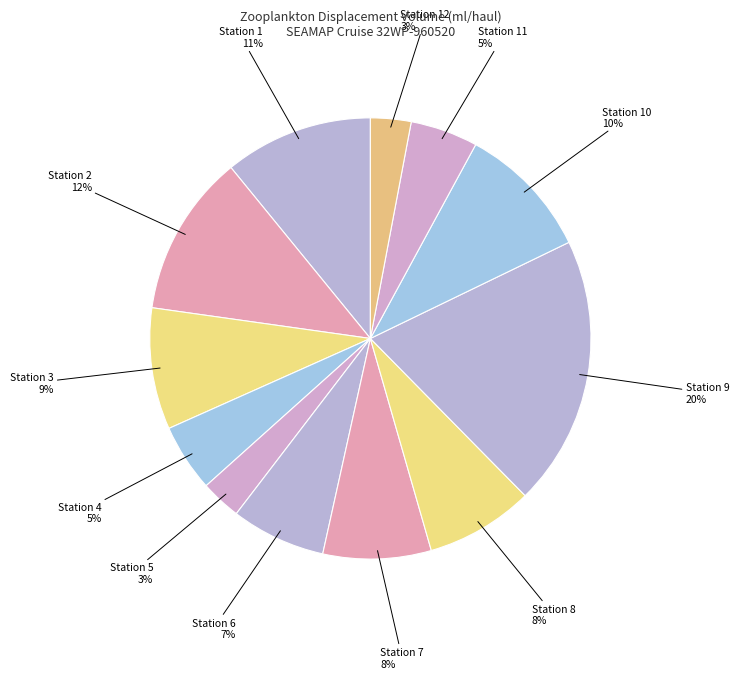

Count the number of slices in the pie.

12